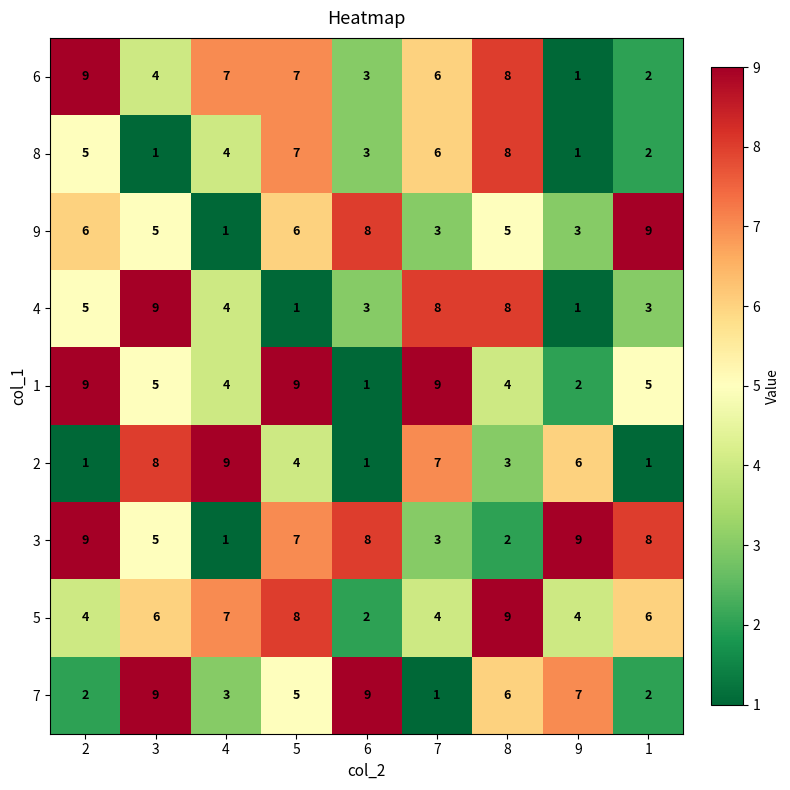

At which label is 8 closest to 4?

4